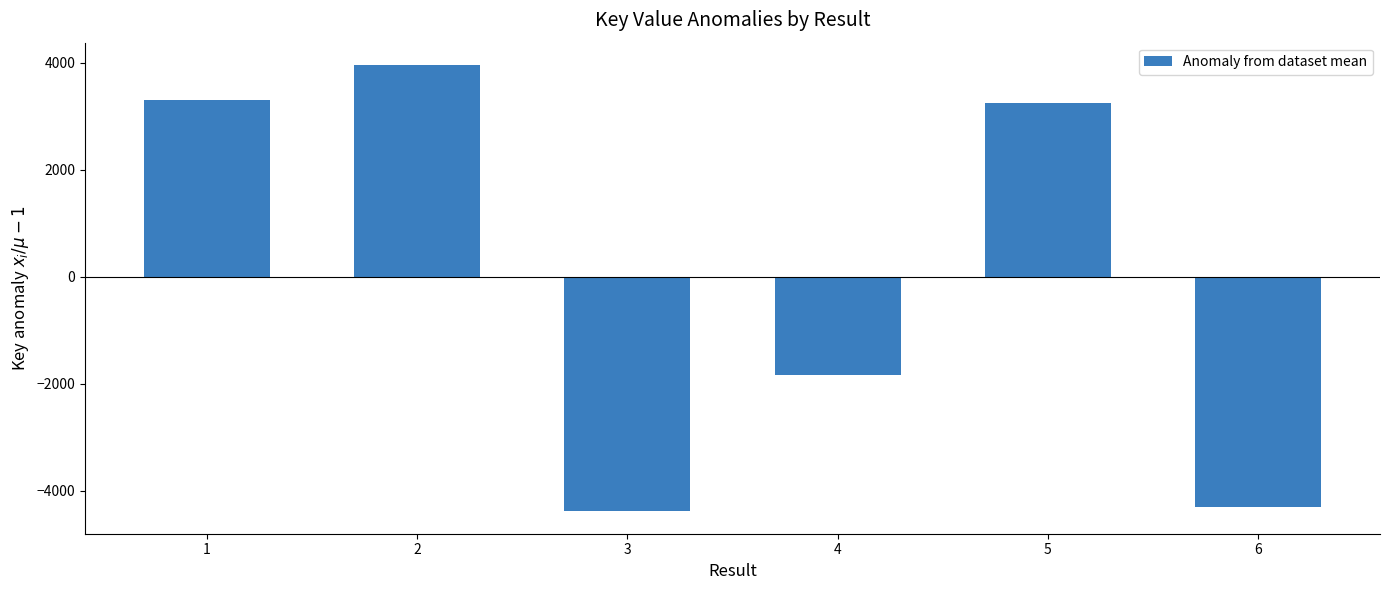

Which label corresponds to the largest value in the chart?

2